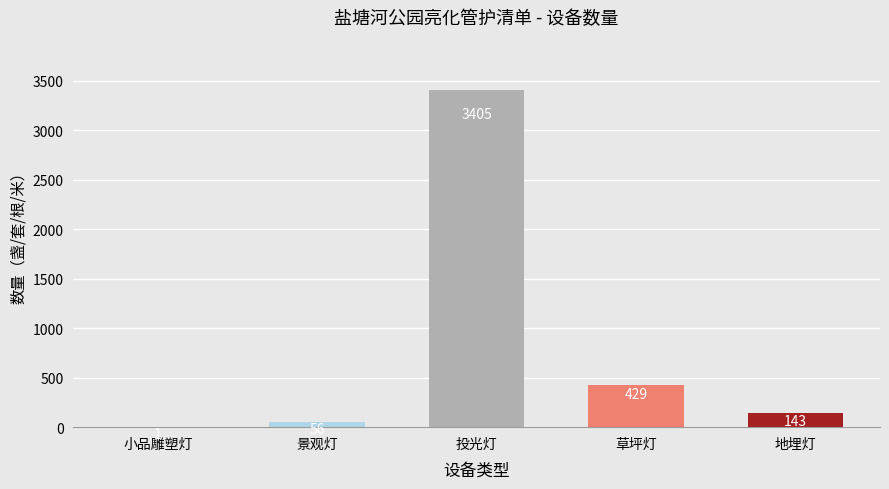

What is the maximum value shown in the chart?

3405